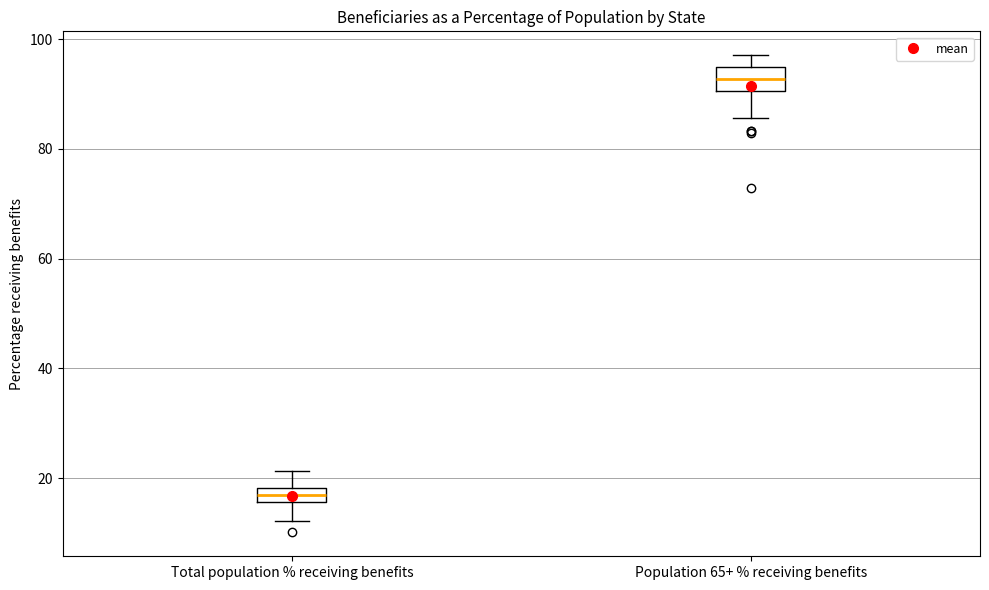

Where does the upper whisker of the box for Total population % receiving benefits end on the y-axis? The values are not printed on the chart, so give them approximately, as read against the axis.

22